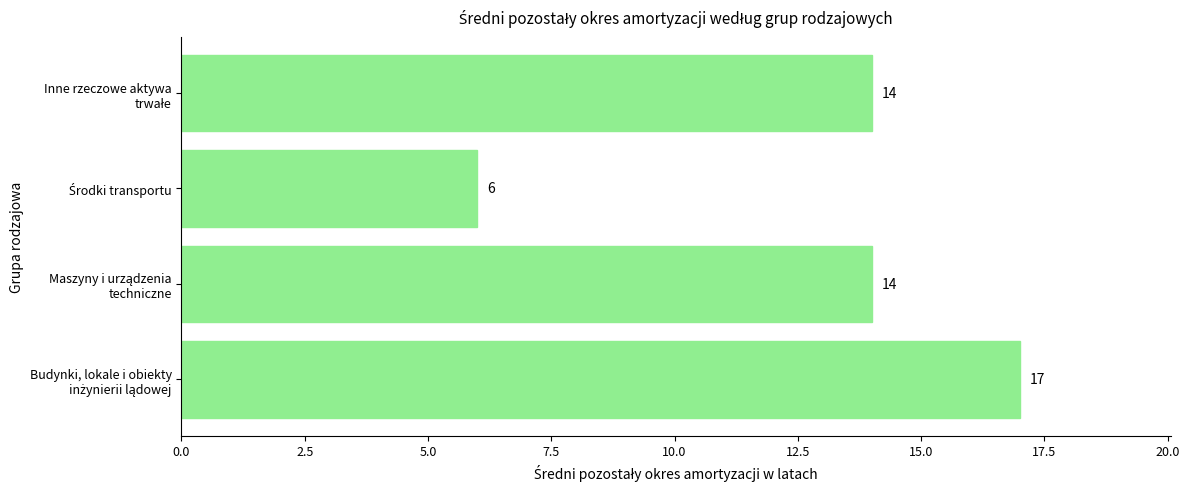

Count the values in the range 14 to 17.

3